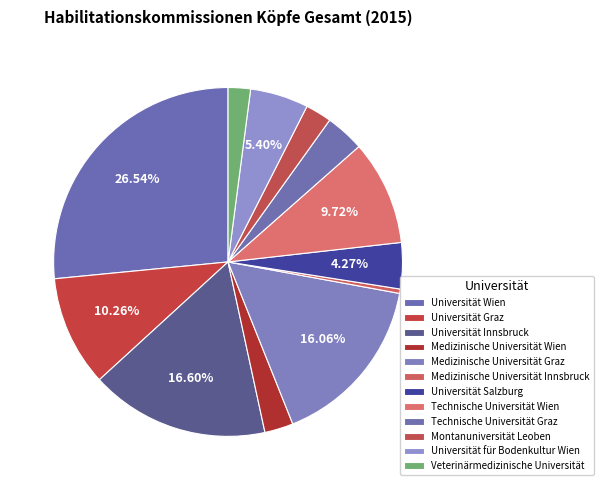

How many slices are in this pie chart?

12